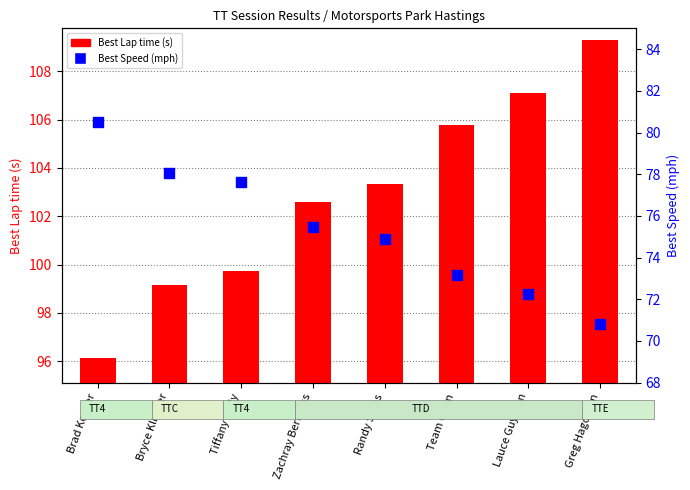

At how many categories does at least one series exceed 88?

8